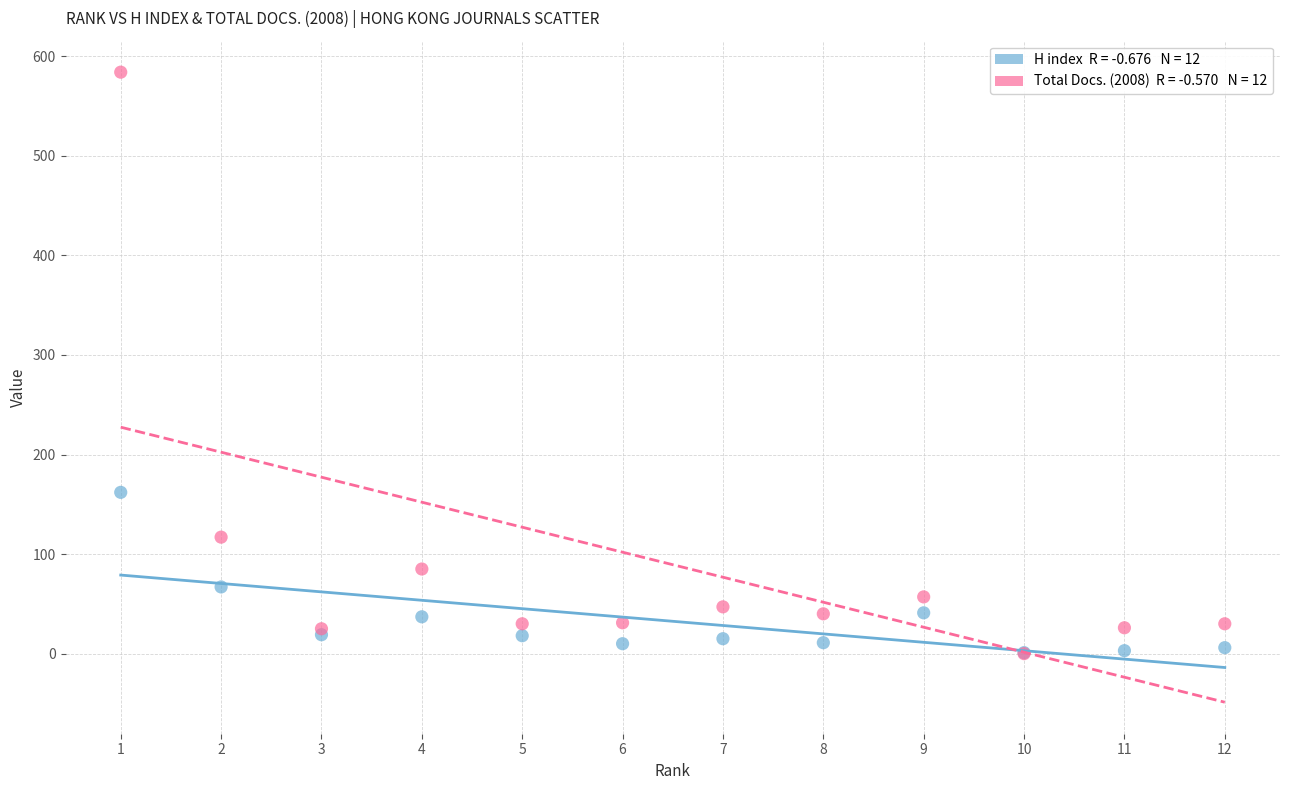

Across all series, what Y value is closest to 292?

162